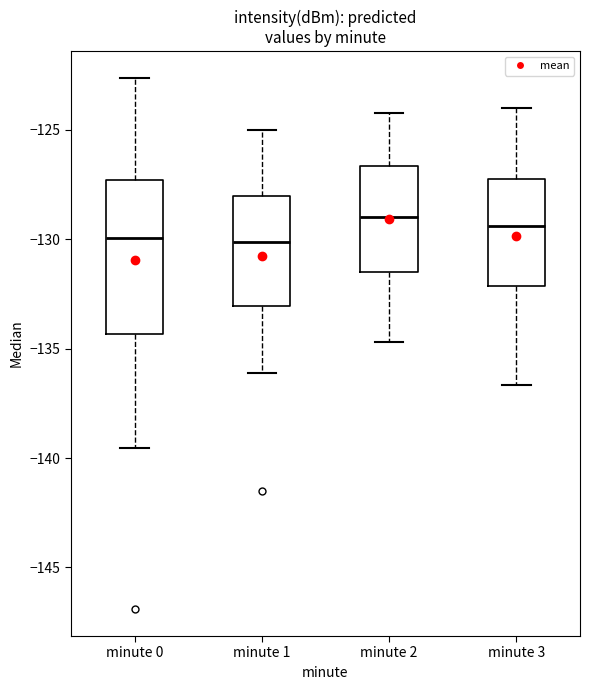

Comparing the boxes themselves (not the whiskers), which one is the tallest?

minute 0